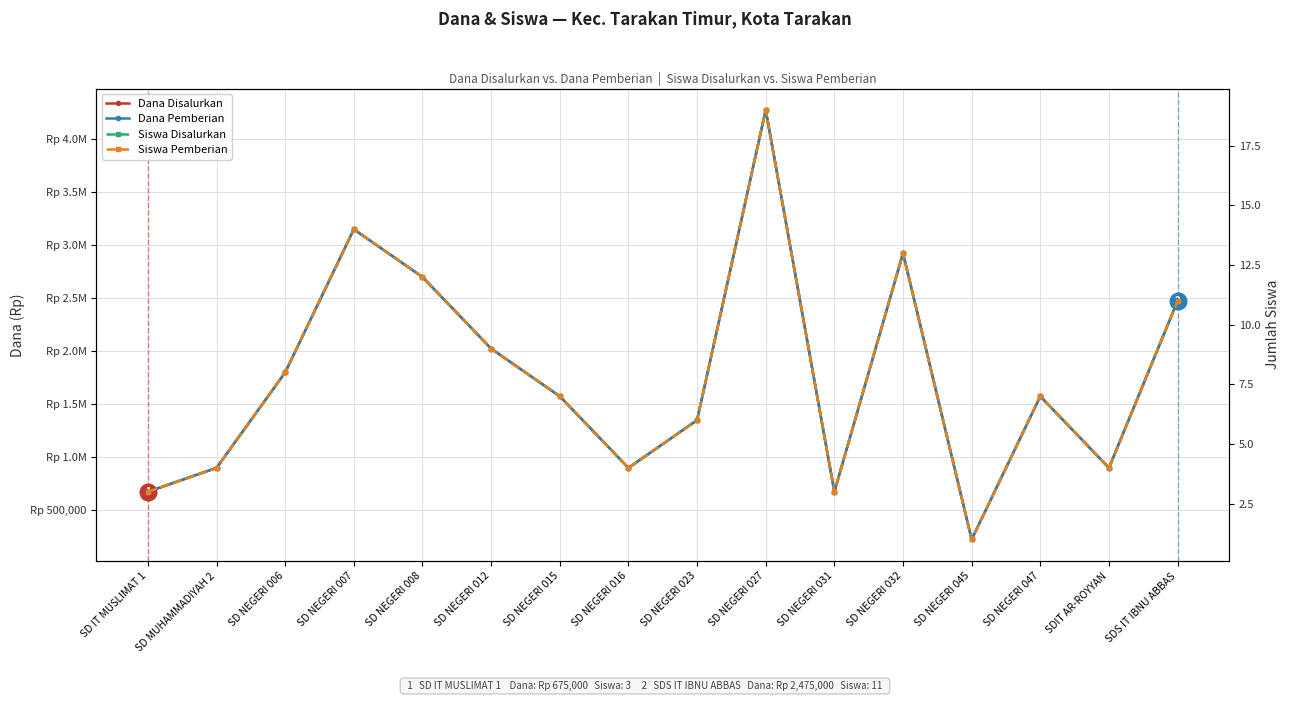

Where is the first local minimum for Dana Disalurkan?

SD NEGERI 016